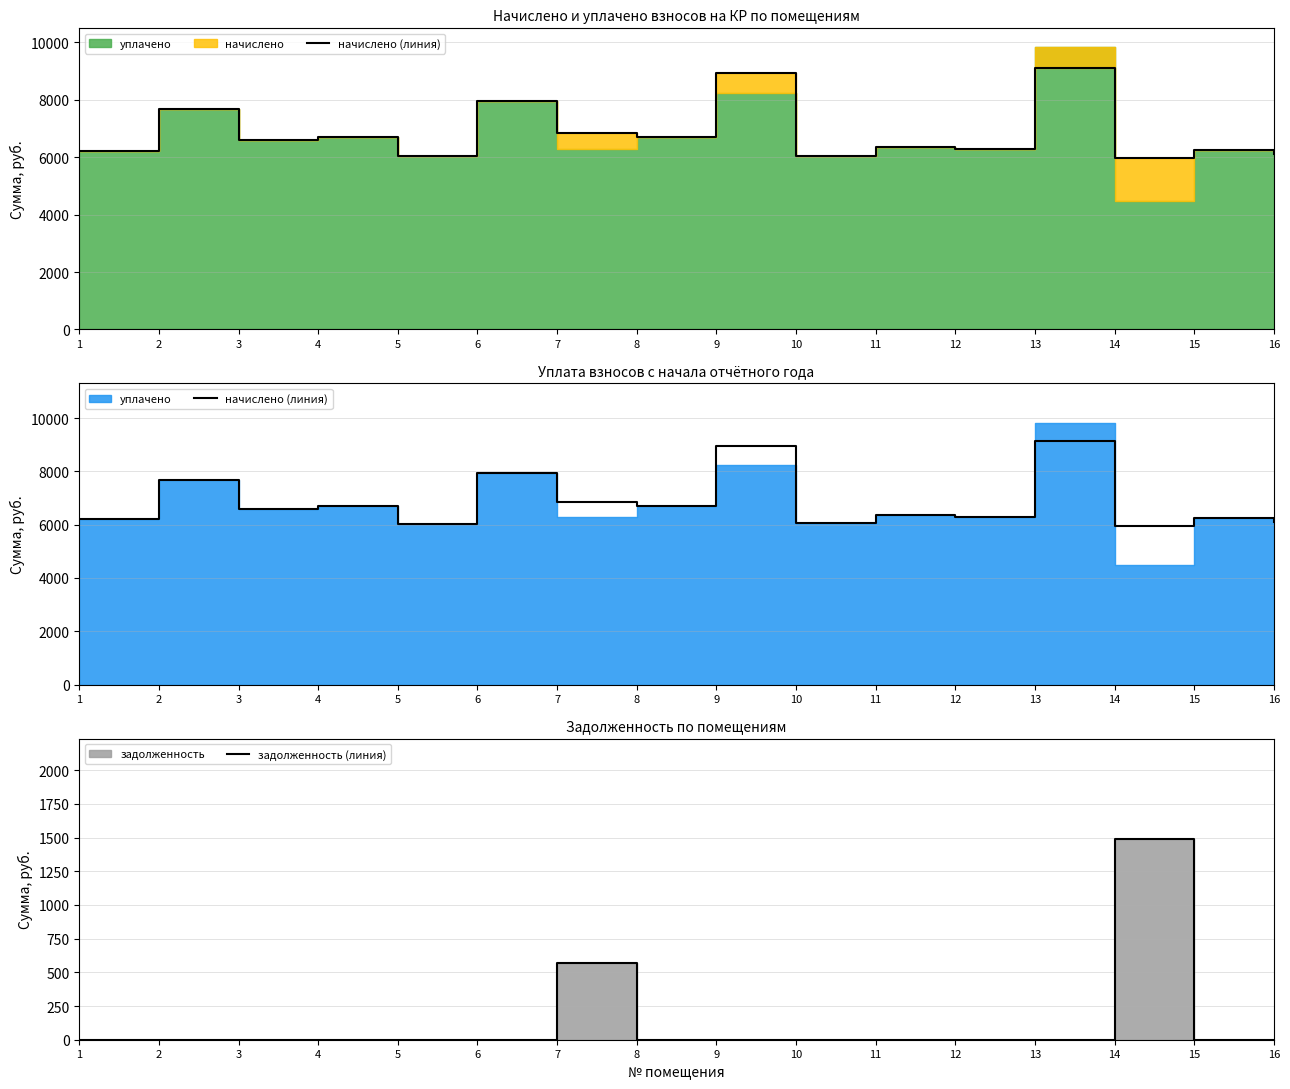

At which category is the sum across all series the highest?

13